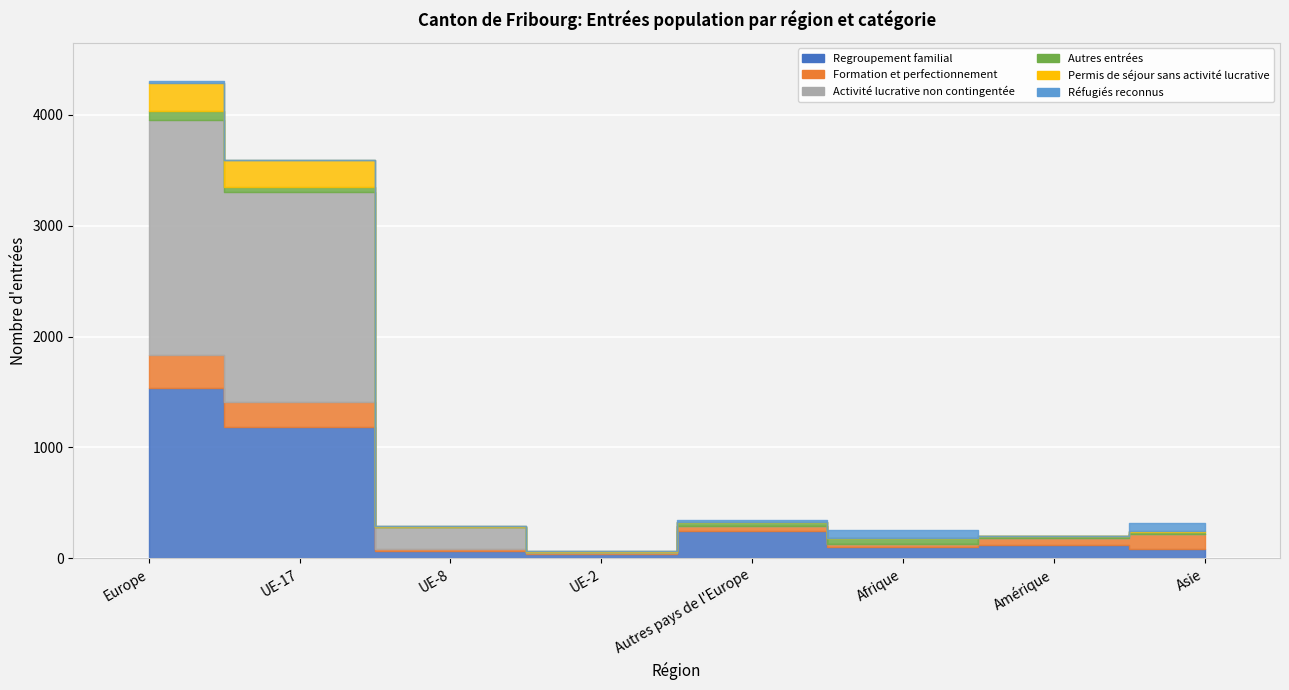

Rank the series by their maximum value, from lowest to highest.

Réfugiés reconnus, Autres entrées, Permis de séjour sans activité lucrative, Formation et perfectionnement, Regroupement familial, Activité lucrative non contingentée